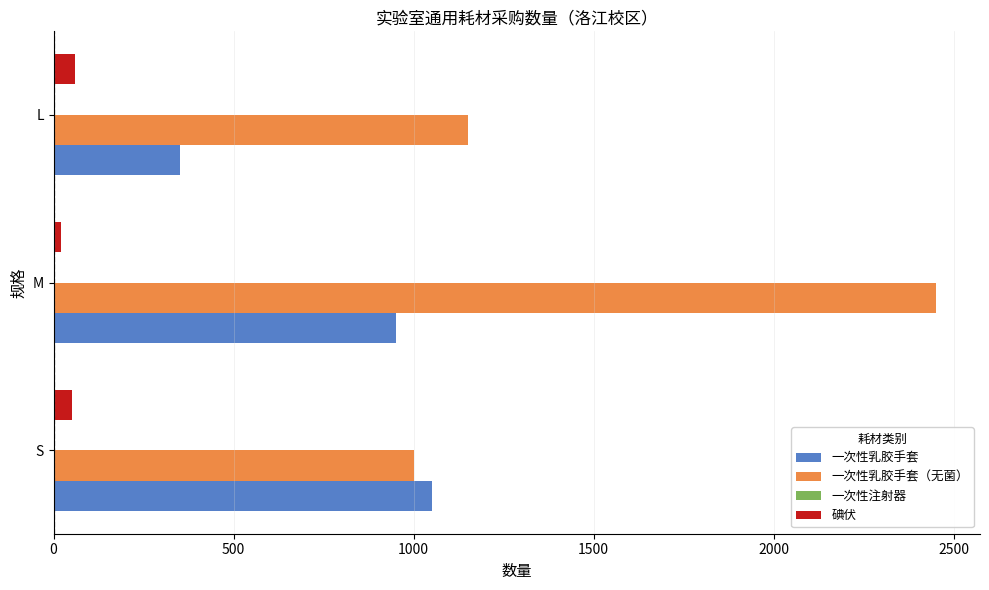

Which series changed the most between S and M?

一次性乳胶手套（无菌）